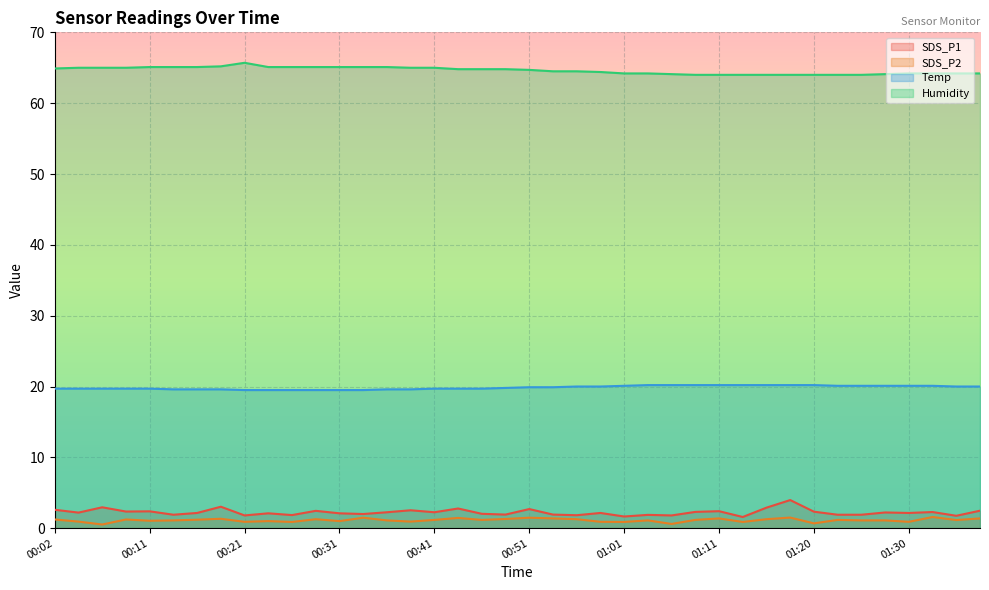

Where is the first local minimum for SDS_P2?

00:07